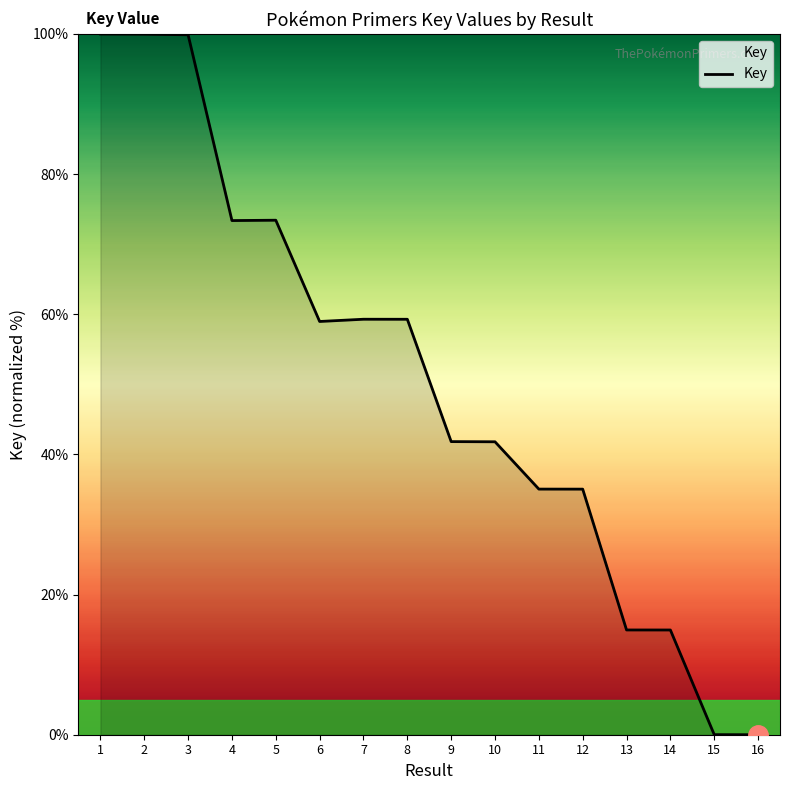

The value at 4 is 73.4. True or false?

True